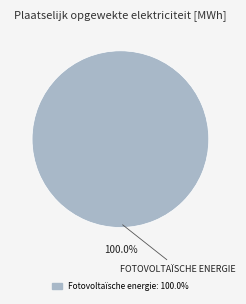

Is there a majority slice in this chart?

Yes